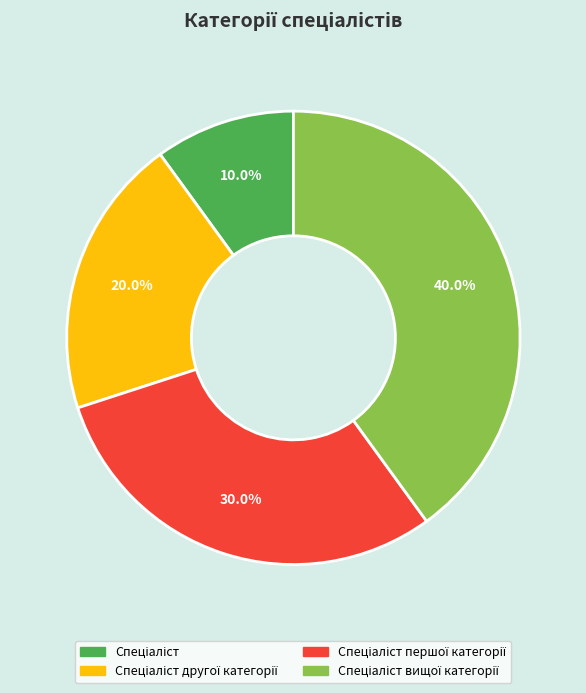

Is there any slice that represents more than half of the pie?

No